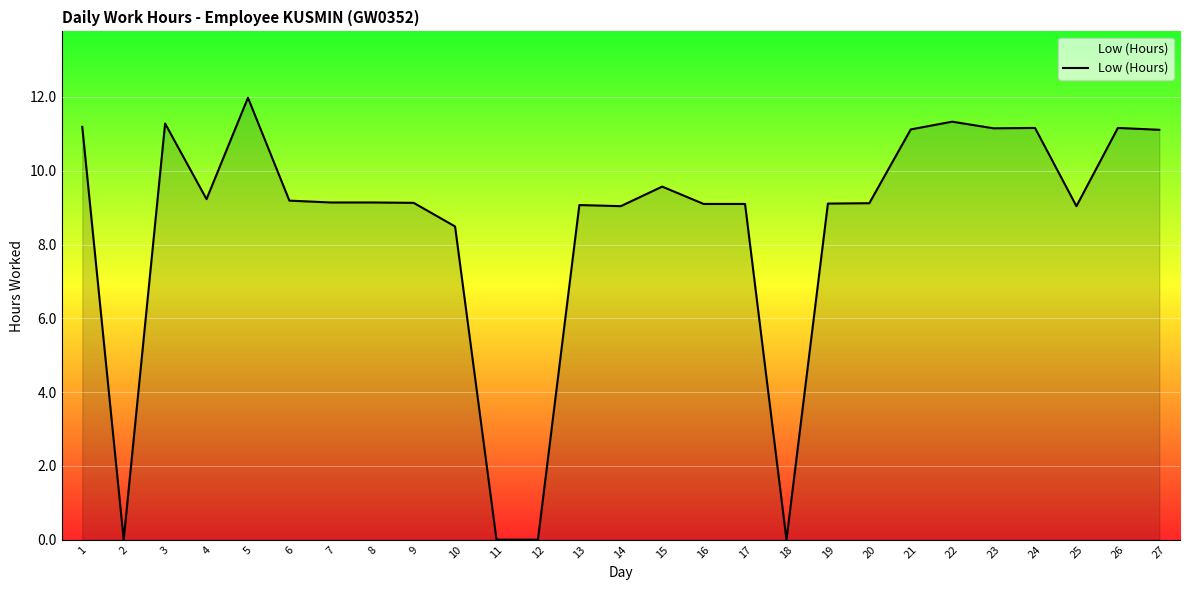

What is the maximum value shown in the chart?

12.0